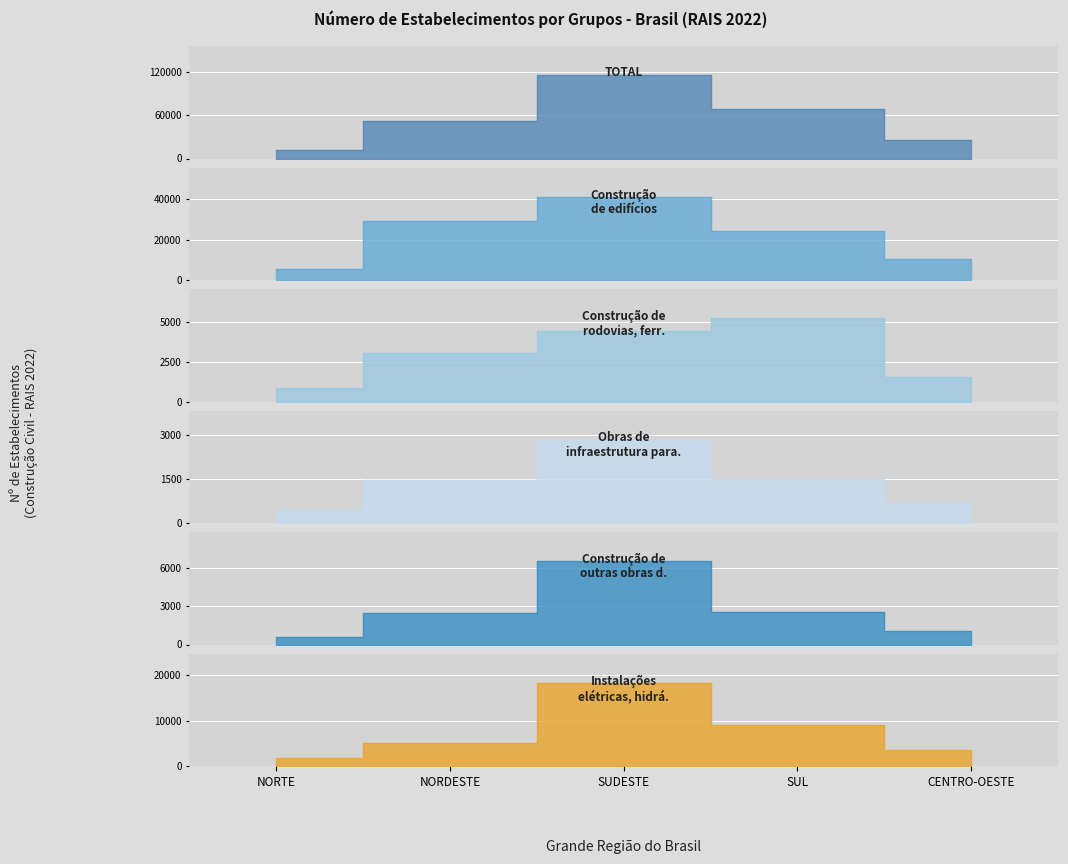

The value of Construção de edifícios at CENTRO-OESTE is 10270. True or false?

True